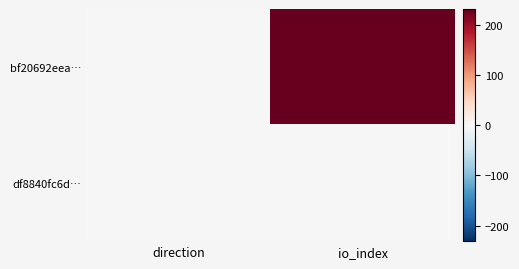

Rank the series at direction from lowest to highest value.

bf20692eea…, df8840fc6d…